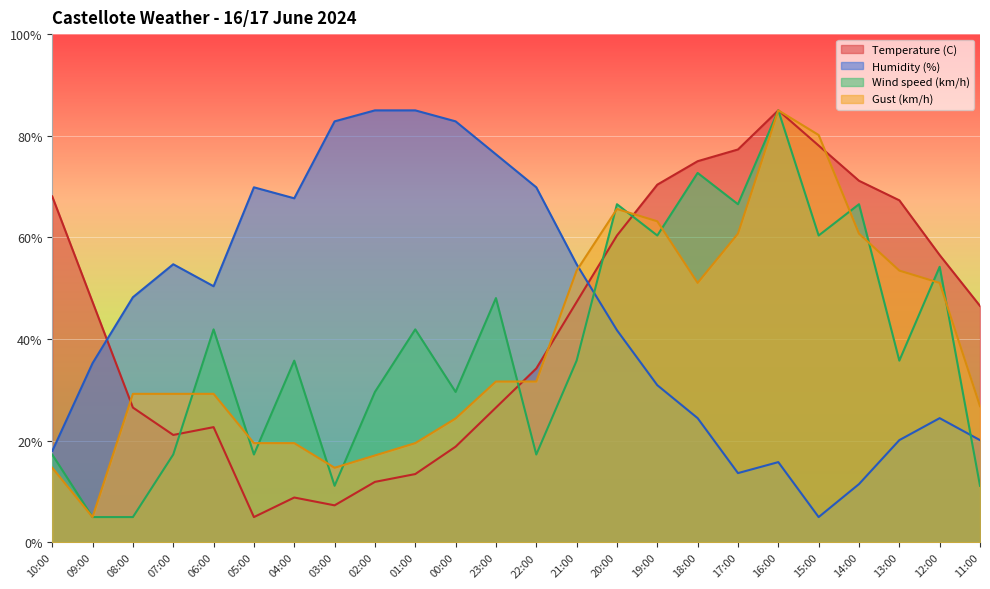

What is the maximum value for Temperature (C)?

85.0